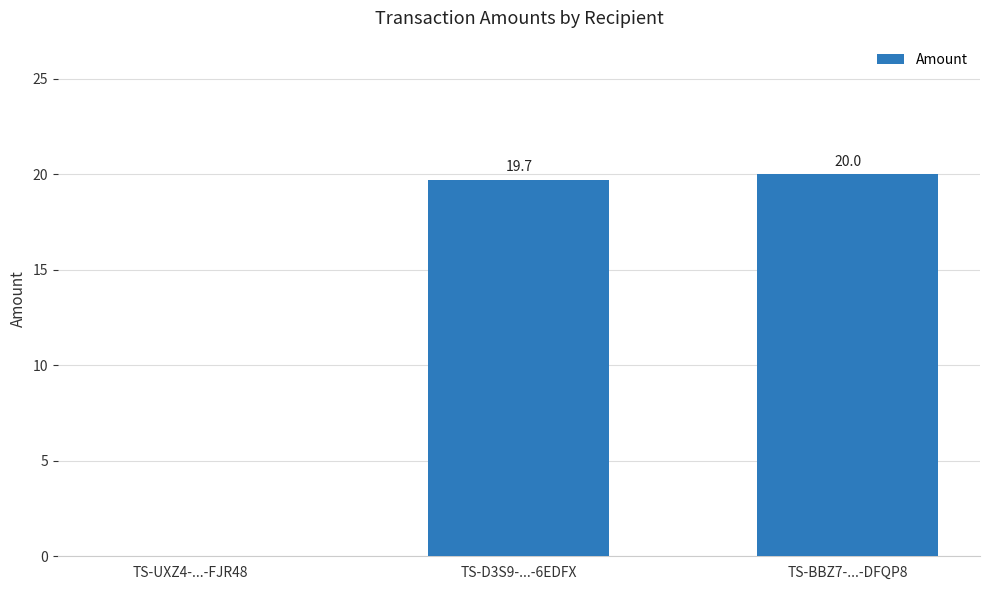

At which label does the data first exceed 19?

TS-D3S9-...-6EDFX